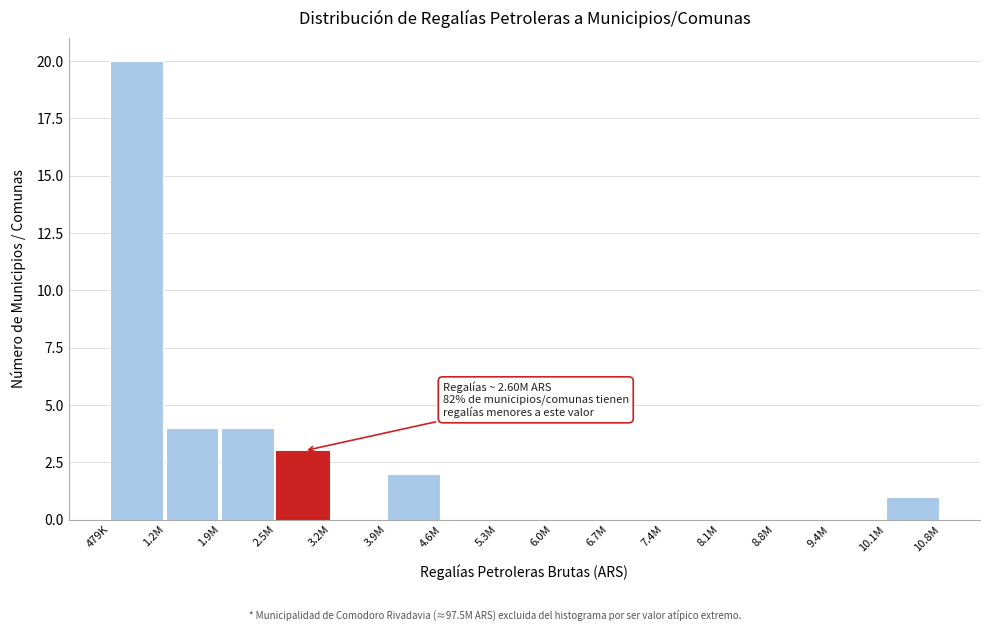

Reading left to right, what are all the values shown in this chart?

479K=20	1.2M=4	1.9M=4	2.5M=3	3.2M=0	3.9M=2	4.6M=0	5.3M=0	6.0M=0	6.7M=0	7.4M=0	8.1M=0	8.8M=0	9.4M=0	10.1M=1